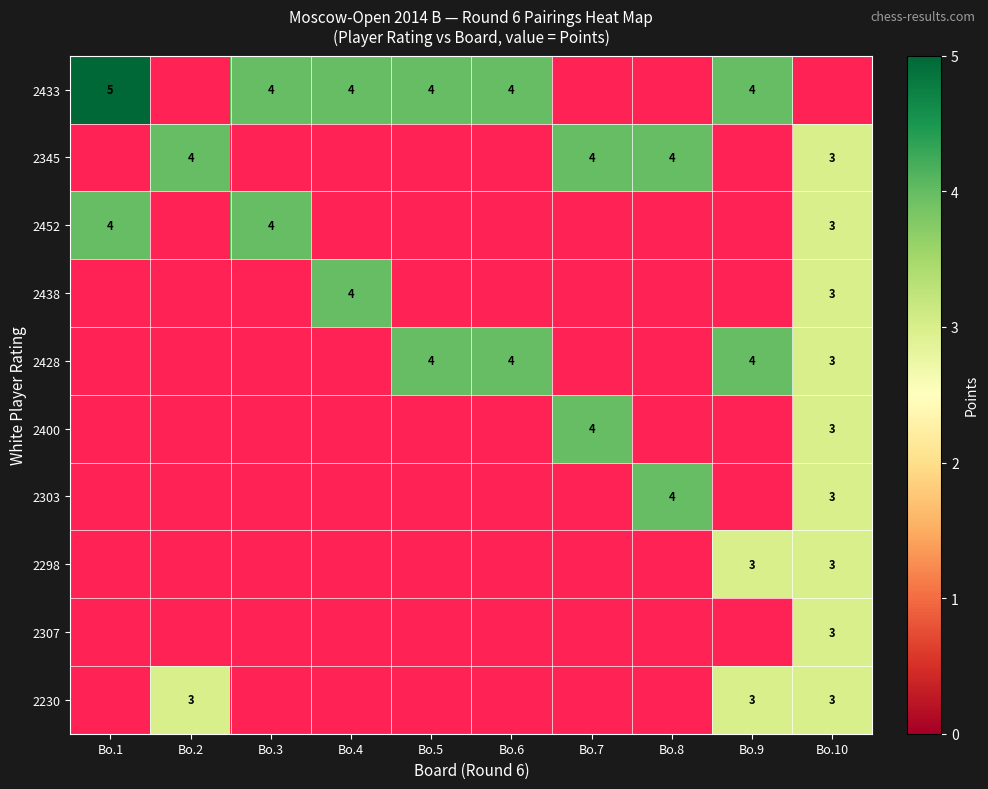

The 2230 series shows 1 at Bo.10. True or false?

False